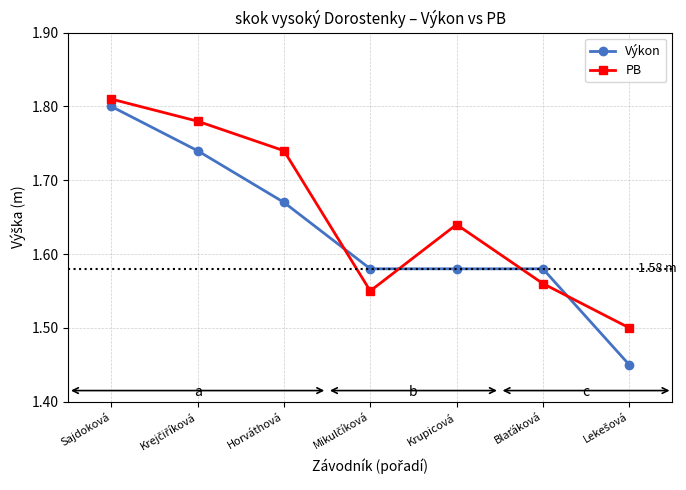

At how many categories does at least one series exceed 1?

7